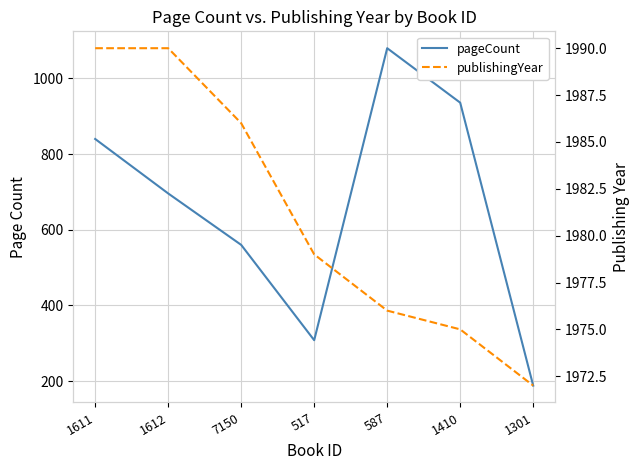

At which category is the sum across all series the highest?

587